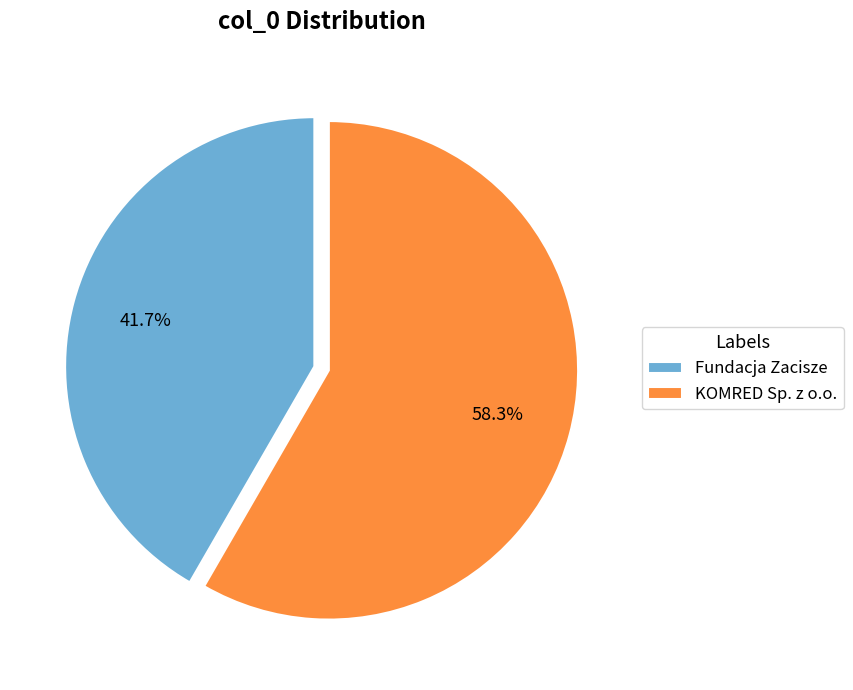

True or false: KOMRED Sp. z o.o. accounts for 53% of the total.

False